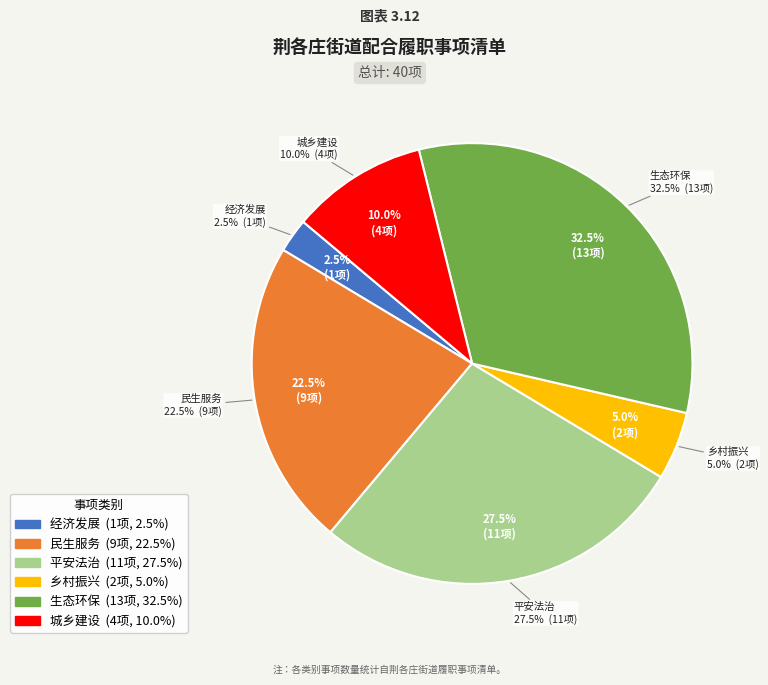

Is 生态环保 the majority of the pie?

No